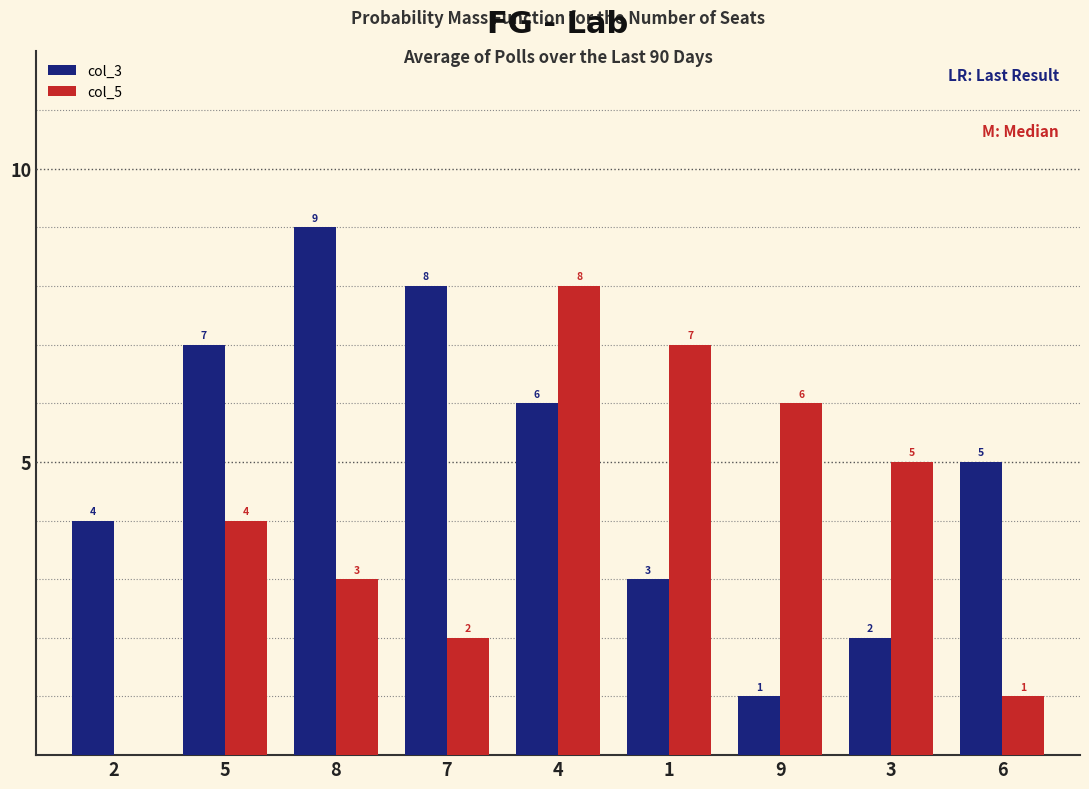

How many col_3 values are between 3 and 7?

5